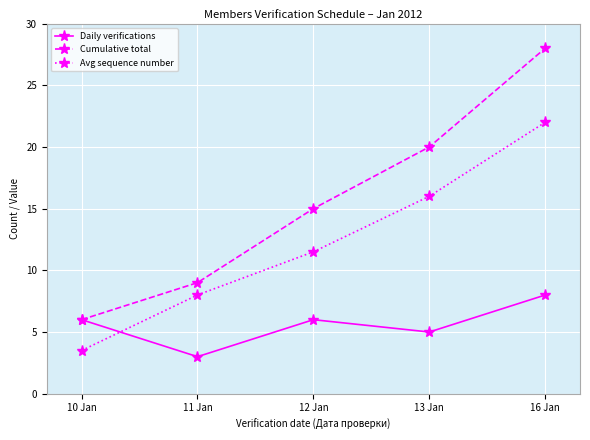

Which series ends up on top after the final intersection of Avg sequence number and Daily verifications?

Avg sequence number